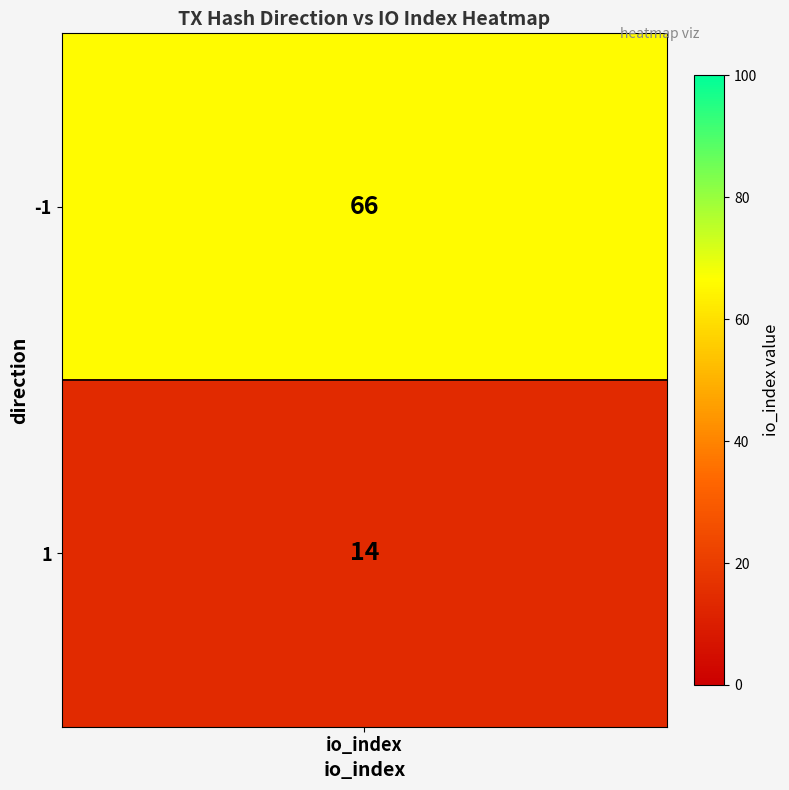

Where is the data nearest to the value 40?

-1